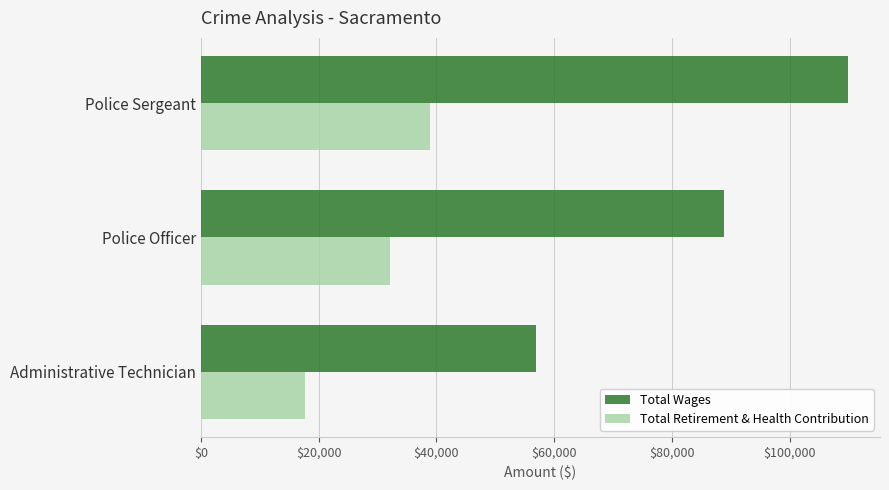

How many data points in Total Wages are less than 88849?

1